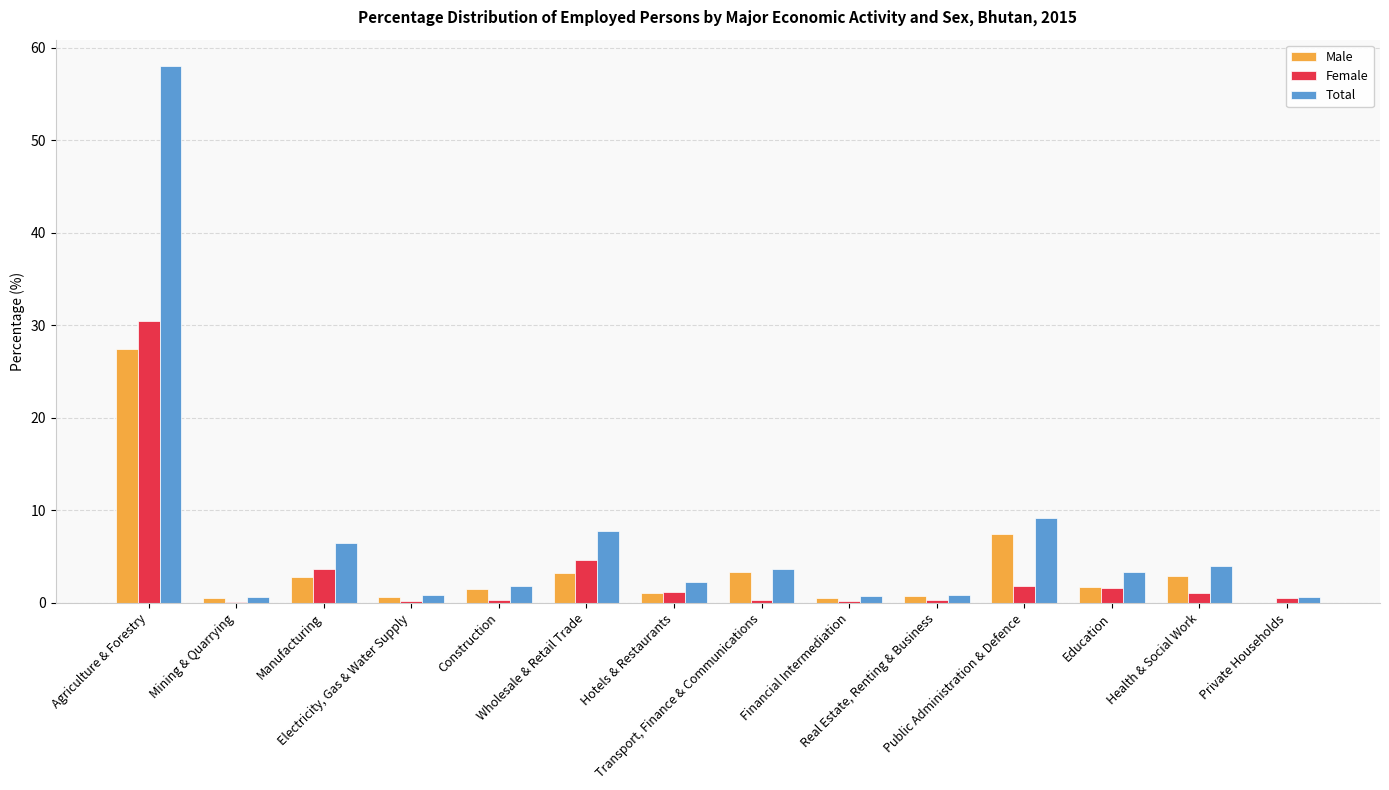

What is the highest value of the Total series?

58.0